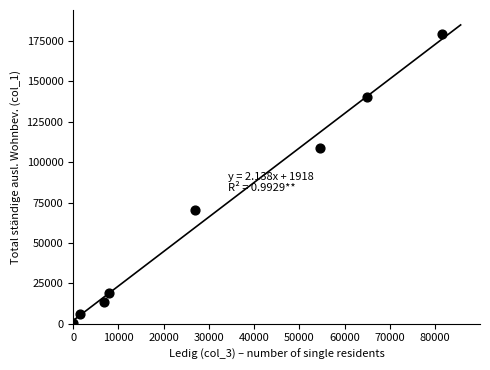

What is the range of Y values (max minus min)?

179184